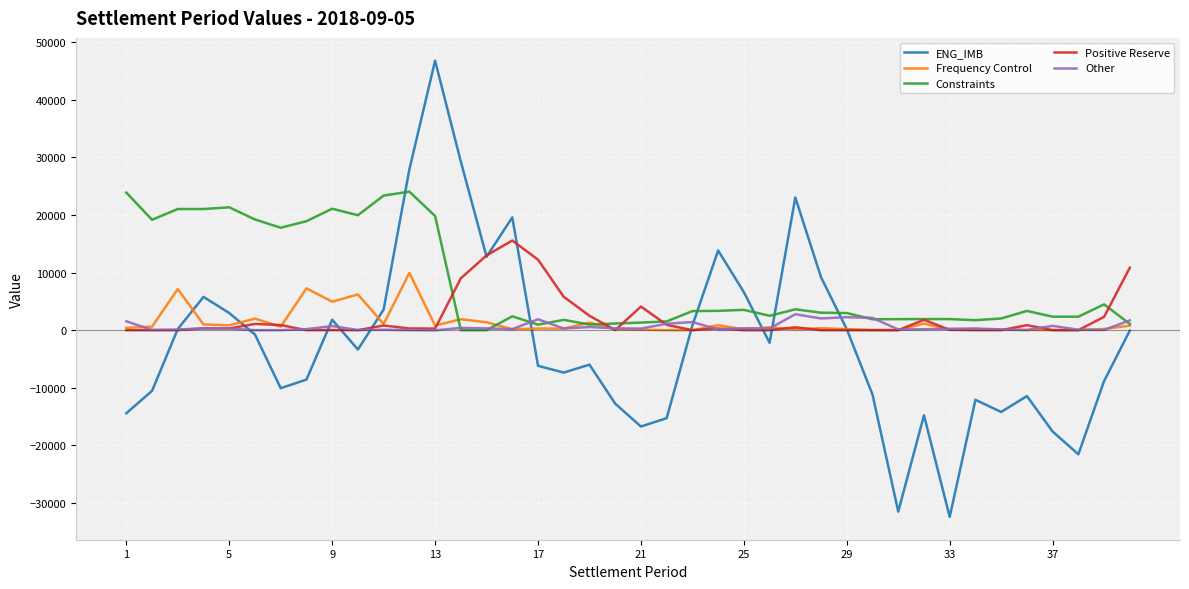

How many intersections are there between Other and ENG_IMB?

10